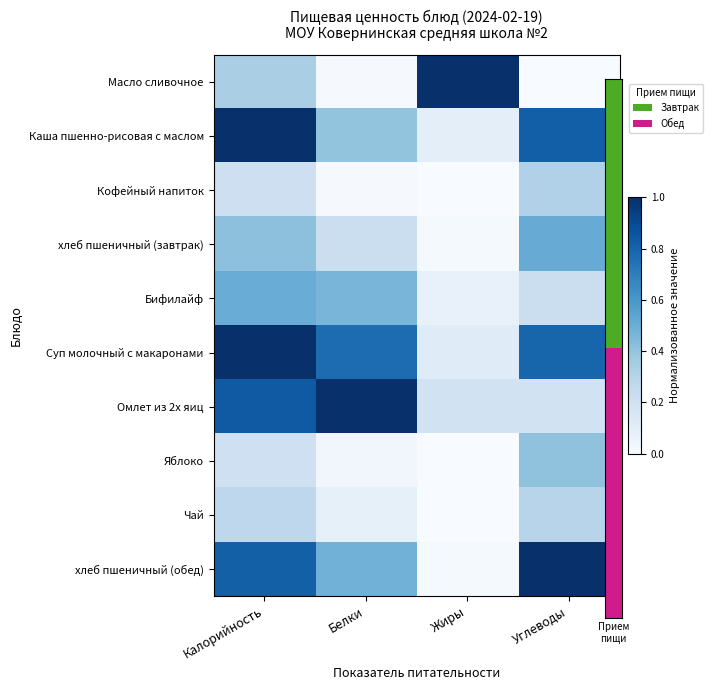

Reading right to left, what are all the values shown in this chart?

Масло сливочное: Углеводы=0.0	Жиры=1.0	Белки=0.0	Калорийность=0.3
Каша пшенно-рисовая с маслом: Углеводы=0.8	Жиры=0.1	Белки=0.4	Калорийность=1.0
Кофейный напиток: Углеводы=0.3	Жиры=0.0	Белки=0.0	Калорийность=0.2
хлеб пшеничный (завтрак): Углеводы=0.5	Жиры=0.0	Белки=0.2	Калорийность=0.4
Бифилайф: Углеводы=0.2	Жиры=0.1	Белки=0.5	Калорийность=0.5
Суп молочный с макаронами: Углеводы=0.8	Жиры=0.1	Белки=0.8	Калорийность=1.0
Омлет из 2х яиц: Углеводы=0.2	Жиры=0.2	Белки=1.0	Калорийность=0.8
Яблоко: Углеводы=0.4	Жиры=0.0	Белки=0.0	Калорийность=0.2
Чай: Углеводы=0.3	Жиры=0.0	Белки=0.1	Калорийность=0.3
хлеб пшеничный (обед): Углеводы=1.0	Жиры=0.0	Белки=0.5	Калорийность=0.8